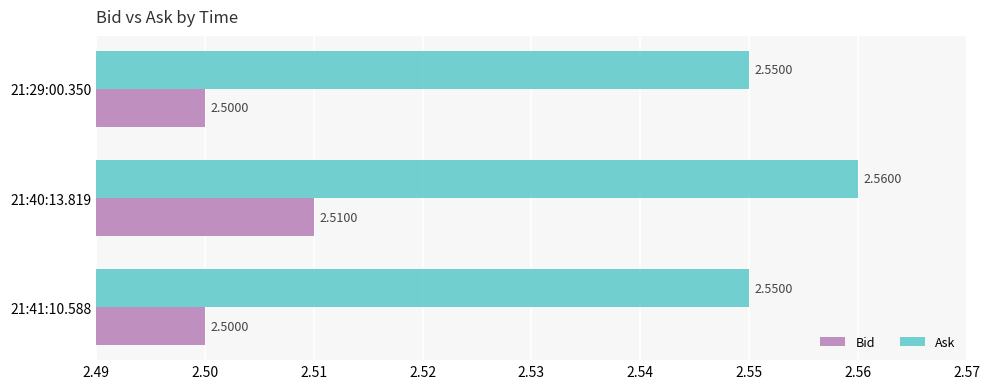

Which series has the largest range (max minus min)?

Ask